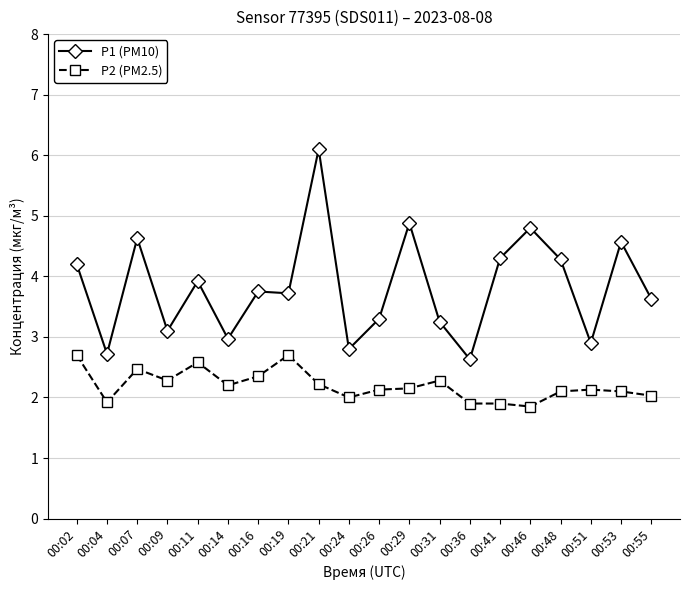

What is the maximum value for P2 (PM2.5)?

2.7